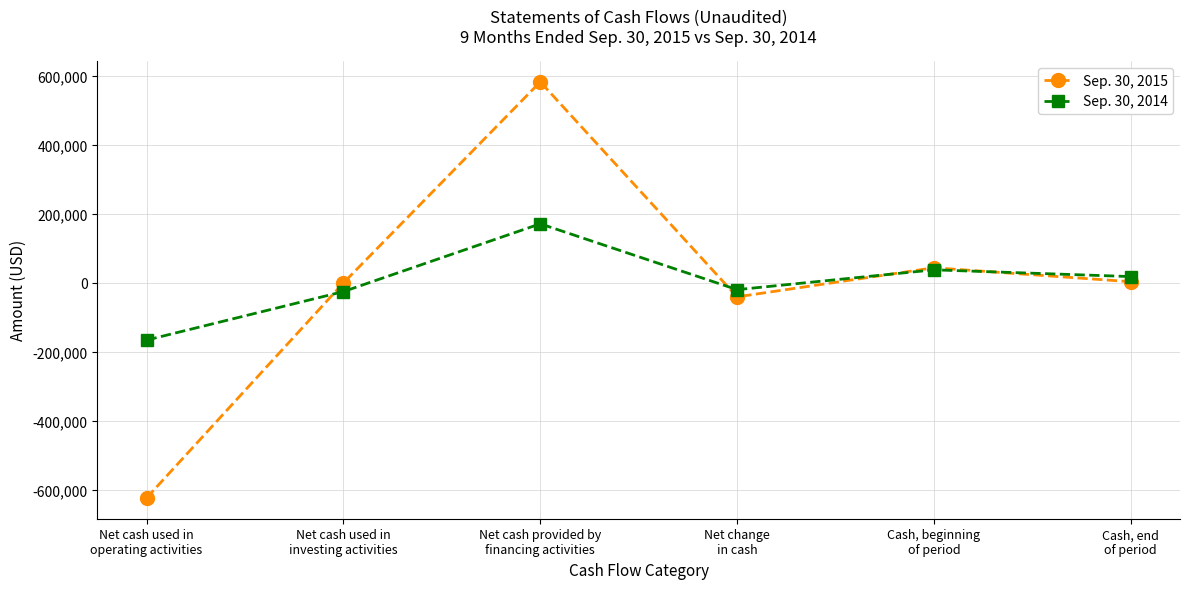

The value of Sep. 30, 2015 at Cash, beginning
of period is 43879. True or false?

True